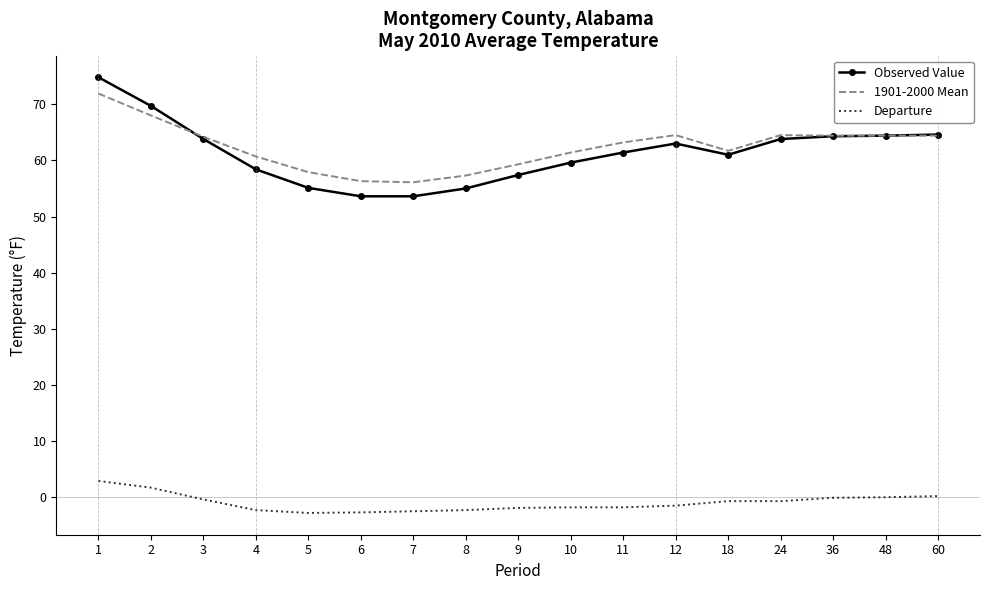

The value of Departure at 60 is 0.2. True or false?

True